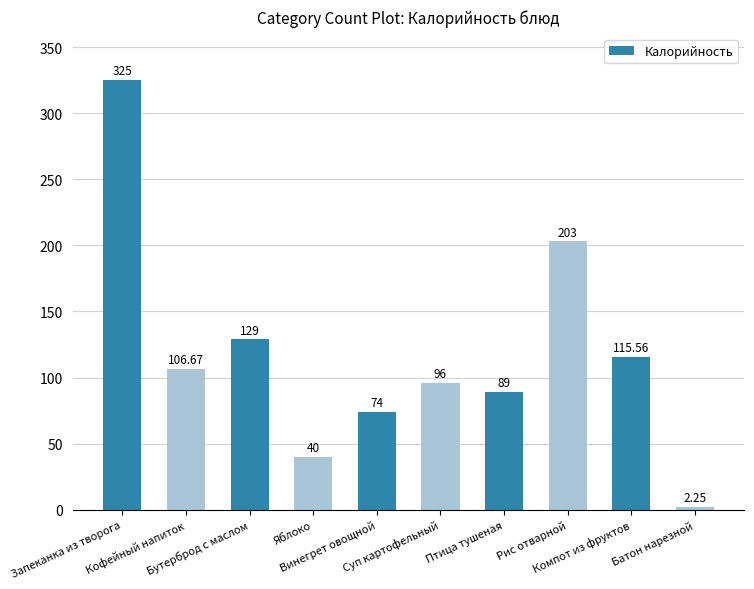

What is the difference between the maximum and second lowest values?

285.0